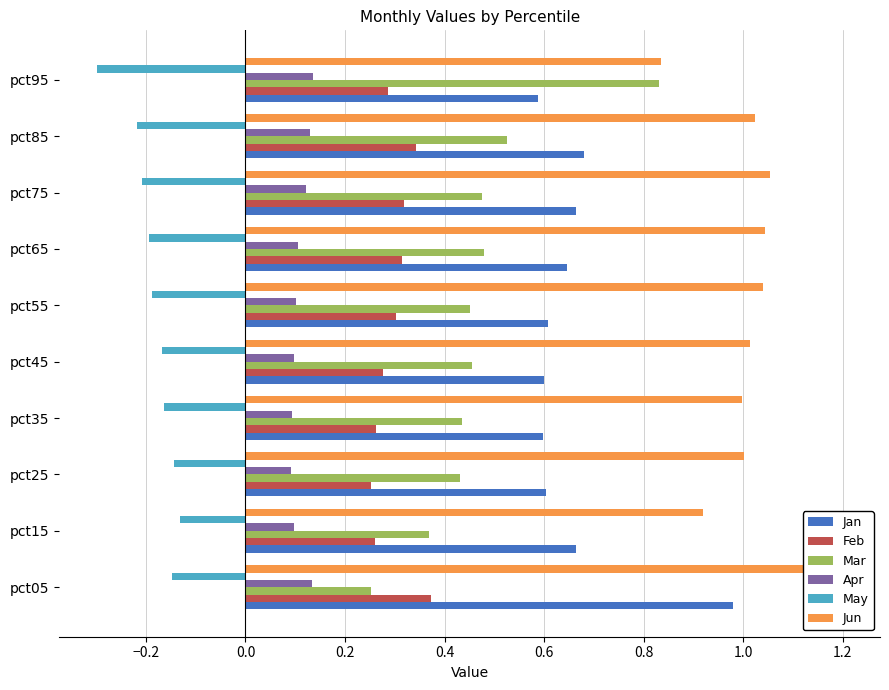

Count the Apr values in the range 0 to 1.

10